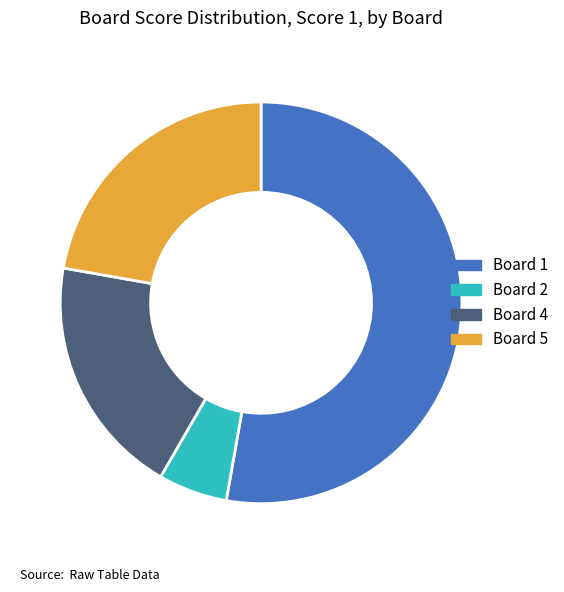

Is there a majority slice in this chart?

Yes